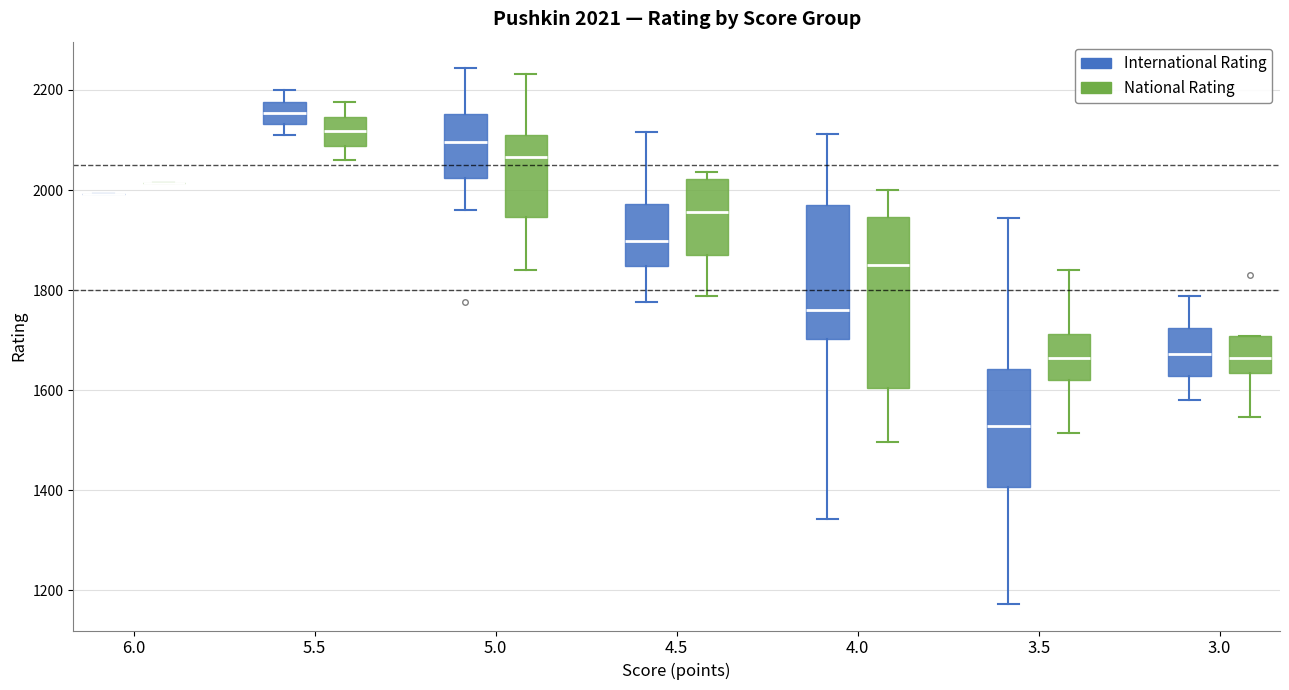

Comparing the boxes themselves (not the whiskers), which one is the tallest?

4.0 (National Rating)